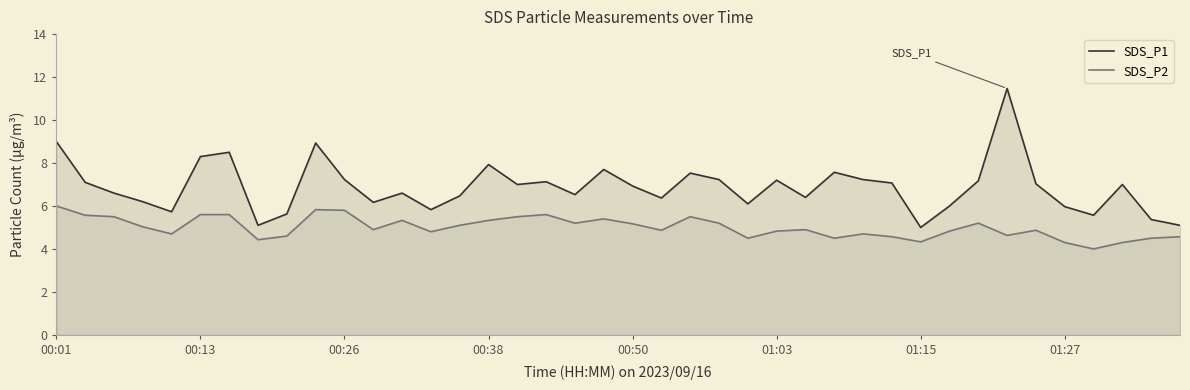

Which series has the largest total across all categories?

SDS_P1